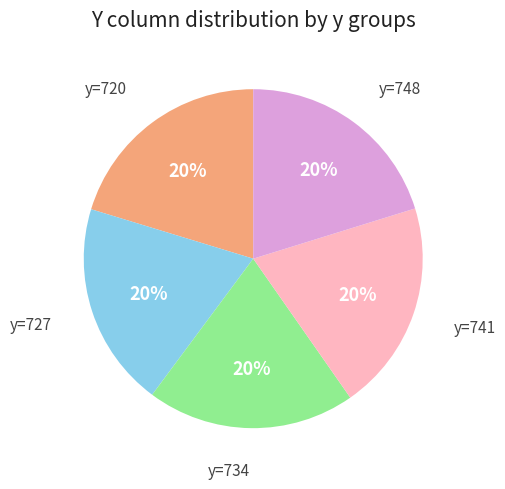

Is there any slice that represents more than half of the pie?

No